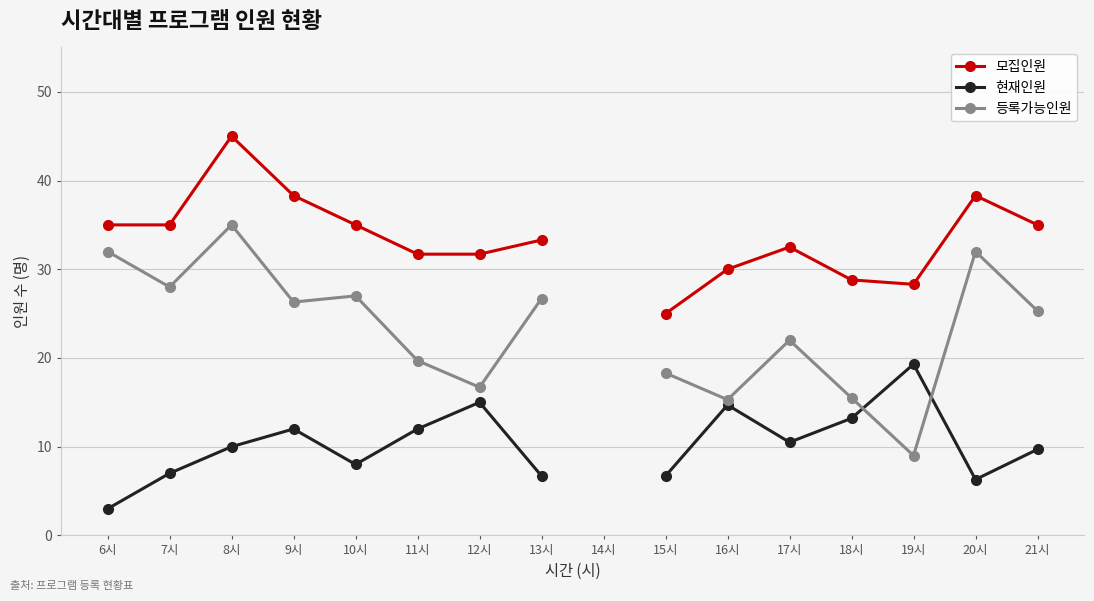

True or false: 모집인원 and 등록가능인원 cross at least once.

False